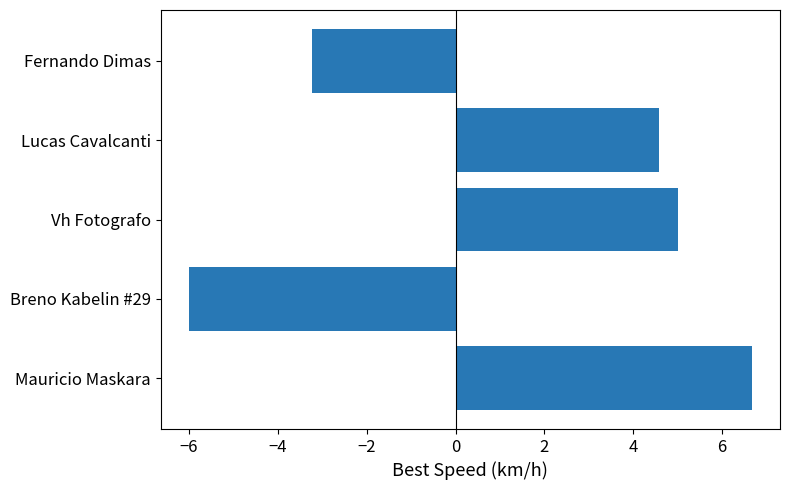

Reading bottom to top, transcribe all the data shown in this chart.

6.7	-6.0	5.0	4.6	-3.2